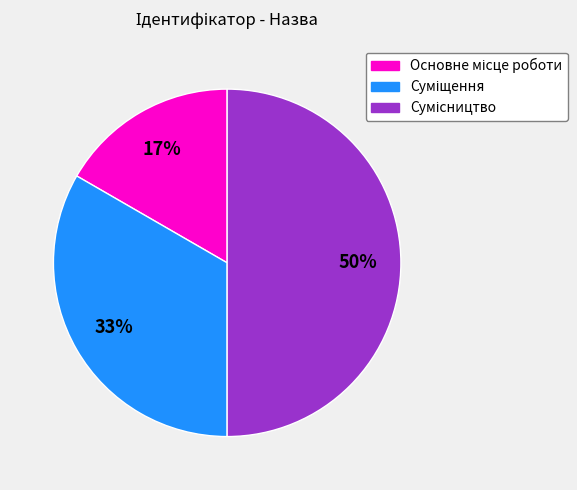

To the nearest percent, what is the average slice percentage?

33%